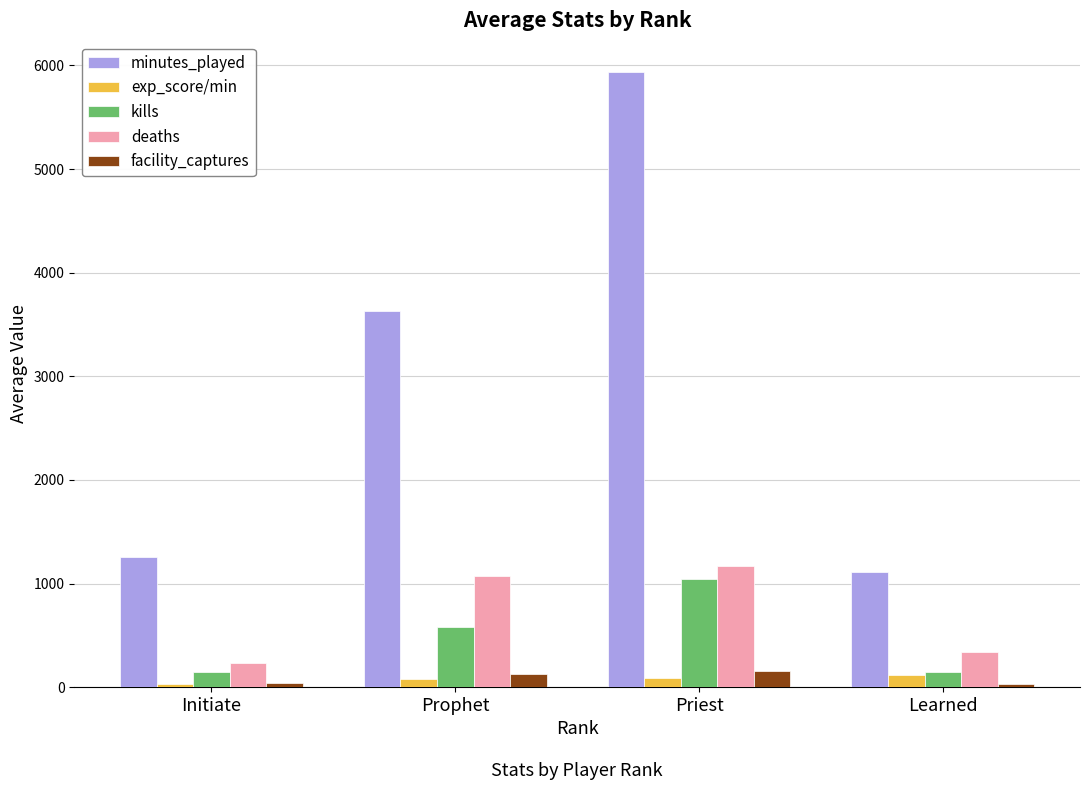

Which series changed the most between Prophet and Learned?

minutes_played